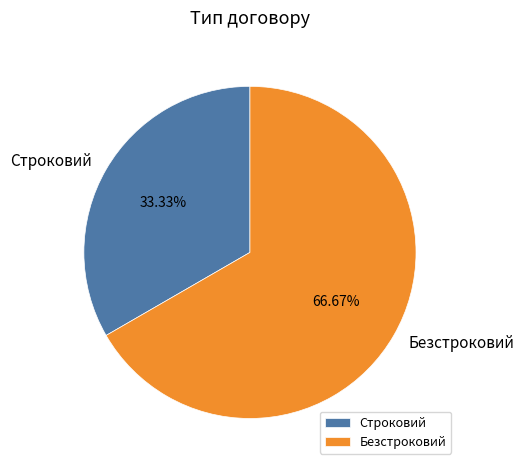

How many slices are in this pie chart?

2